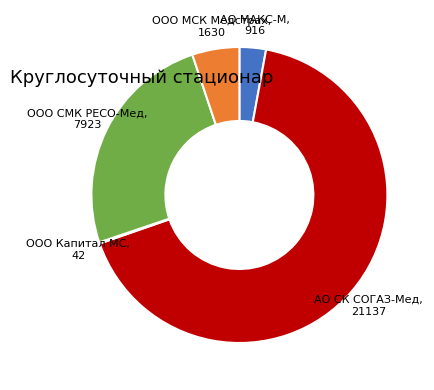

Is there any slice that represents more than half of the pie?

Yes